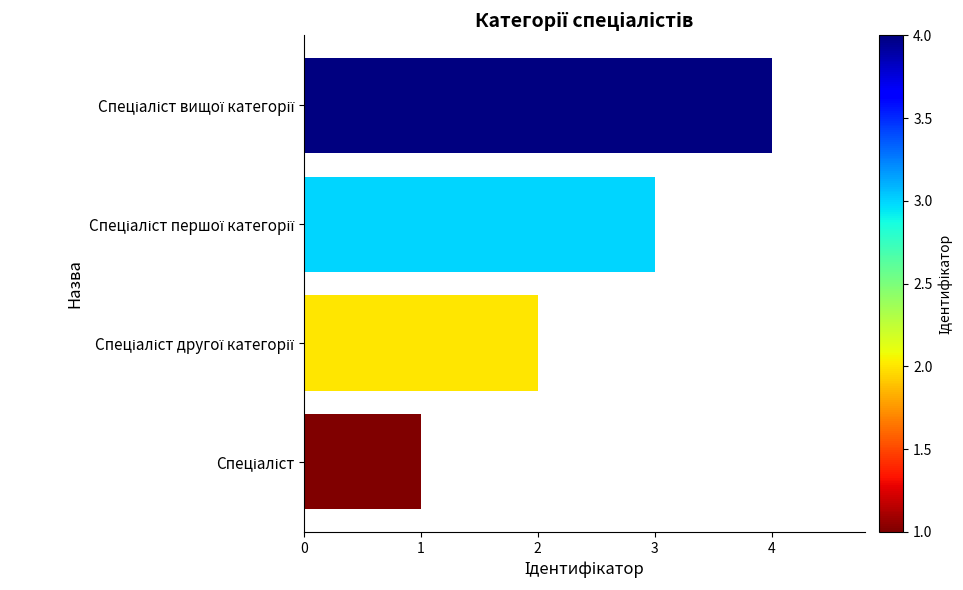

What is the greatest value displayed?

4